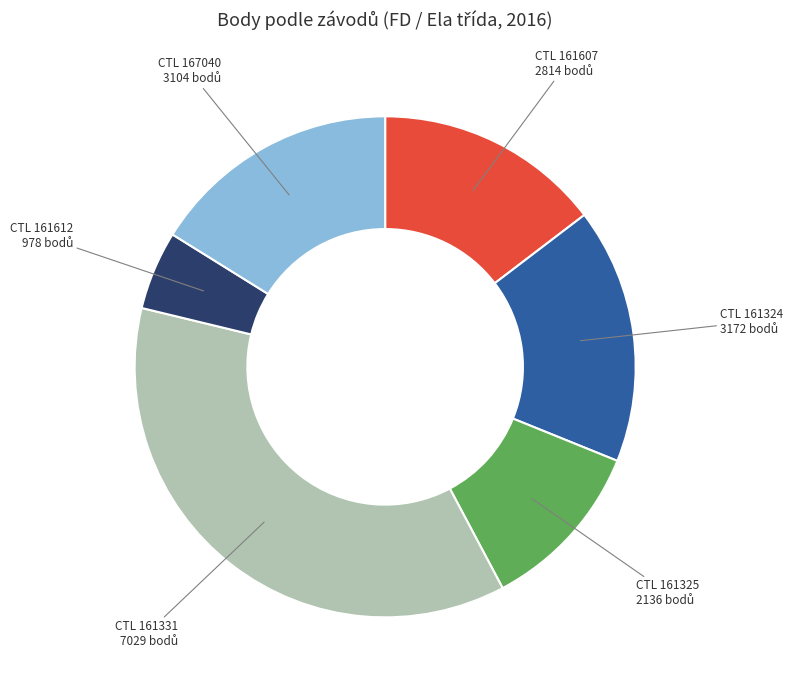

Does any single category account for the majority?

No